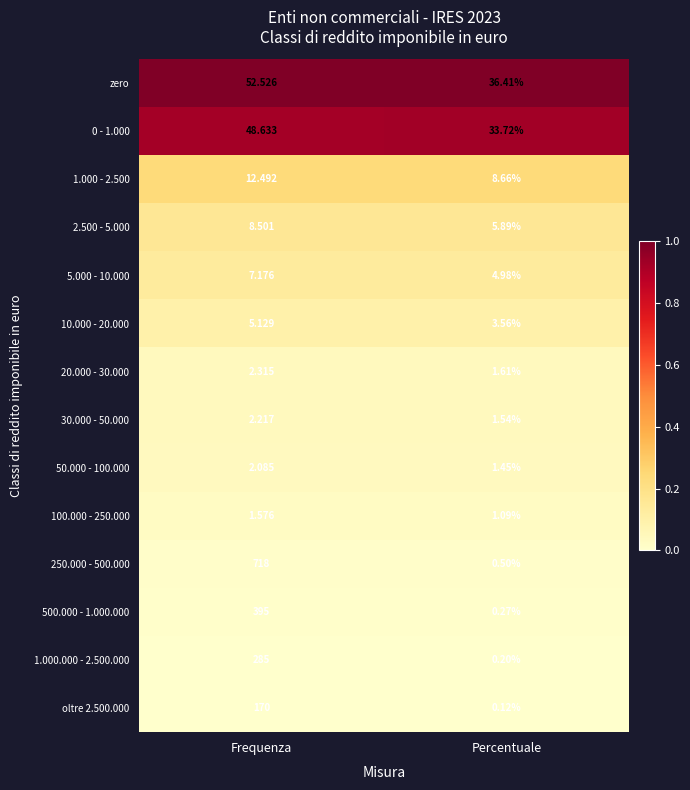

At how many categories does at least one series exceed 0?

2